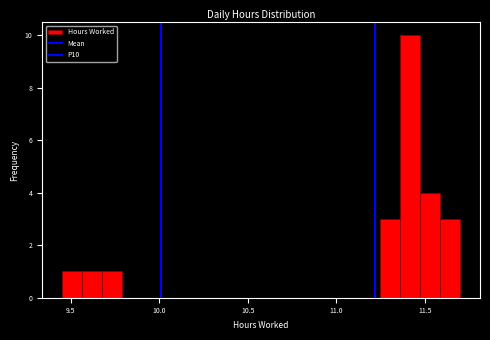

Read against the x-axis, roughly where is the centre of the tallest bar?

11.40